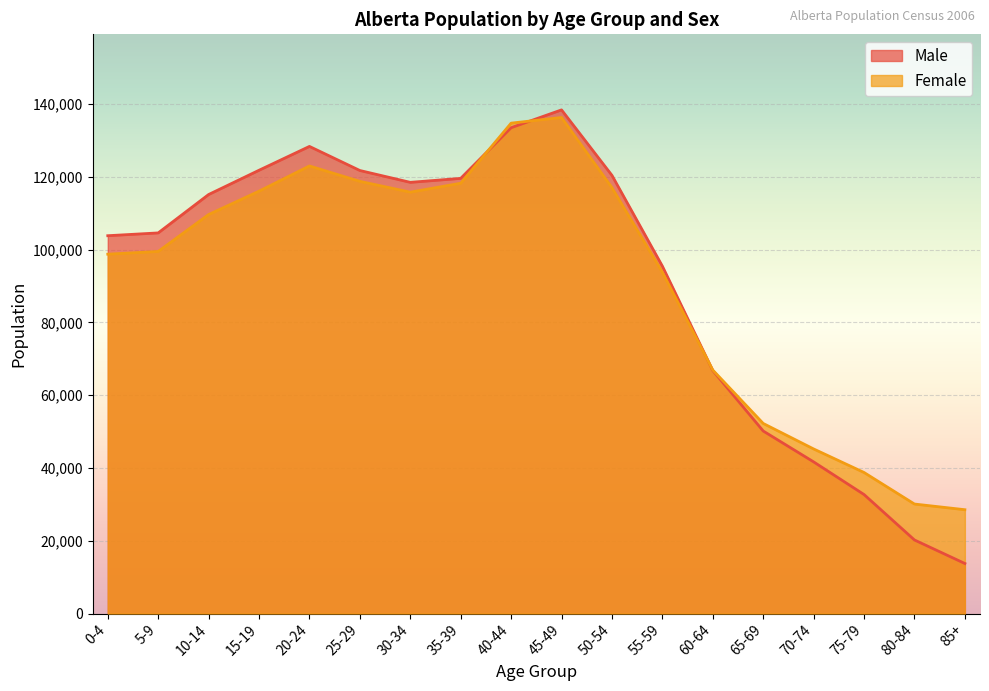

Reading right to left, what are all the values shown in this chart?

Male: 13755	20220	32705	41680	50165	66790	95470	120420	138415	133515	119595	118500	121755	128375	121825	115155	104605	103835
Female: 28535	30095	38765	45235	52240	66915	93790	117040	136320	134770	118255	115805	118775	123005	116080	109655	99510	98760